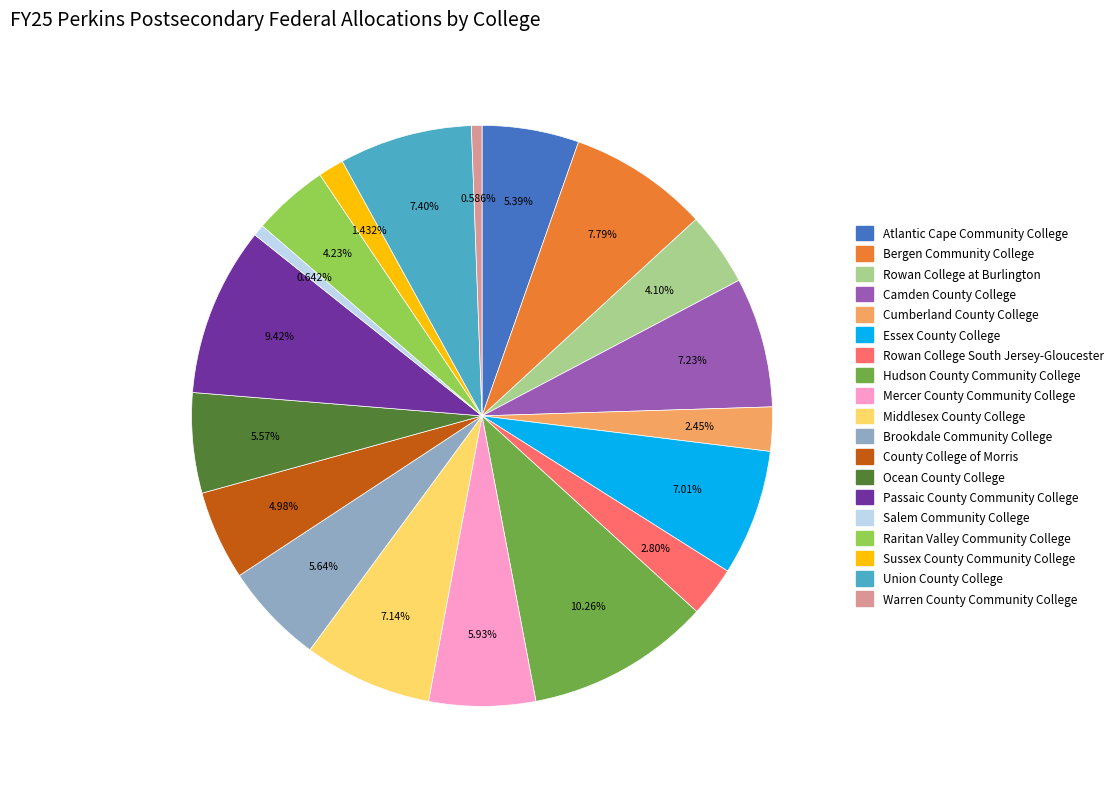

To the nearest percent, what is the difference between the largest and smallest slice percentages?

10%